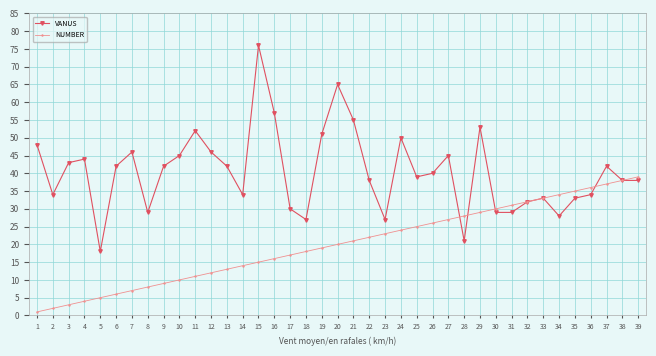

Between 24 and 33, which series saw the biggest shift?

VANUS